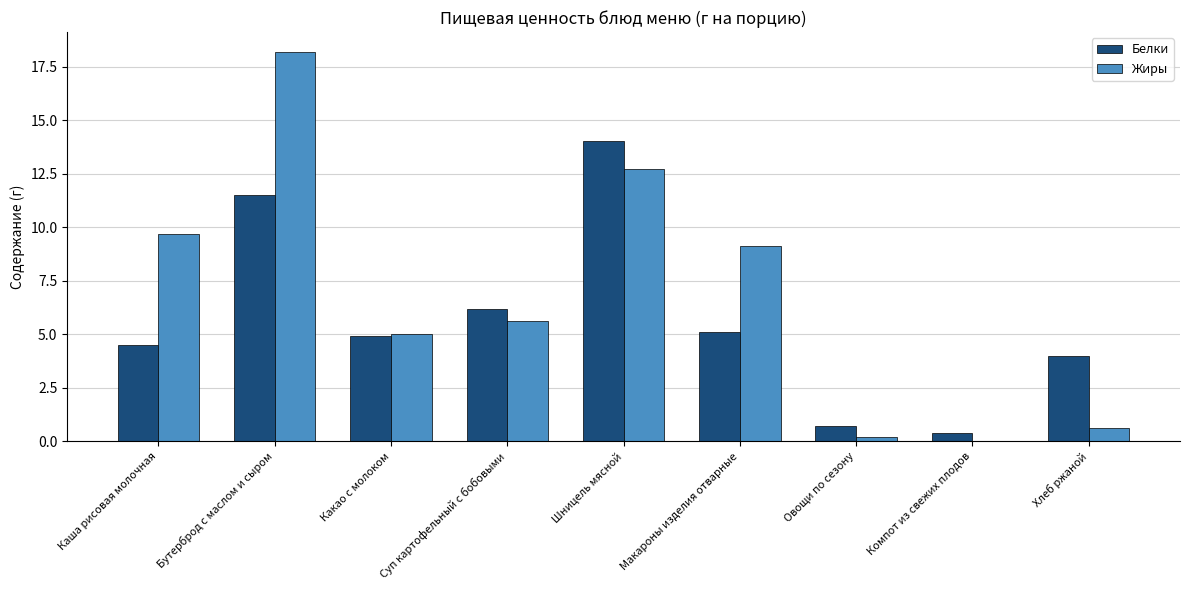

What is the sum of all Жиры values?

61.1